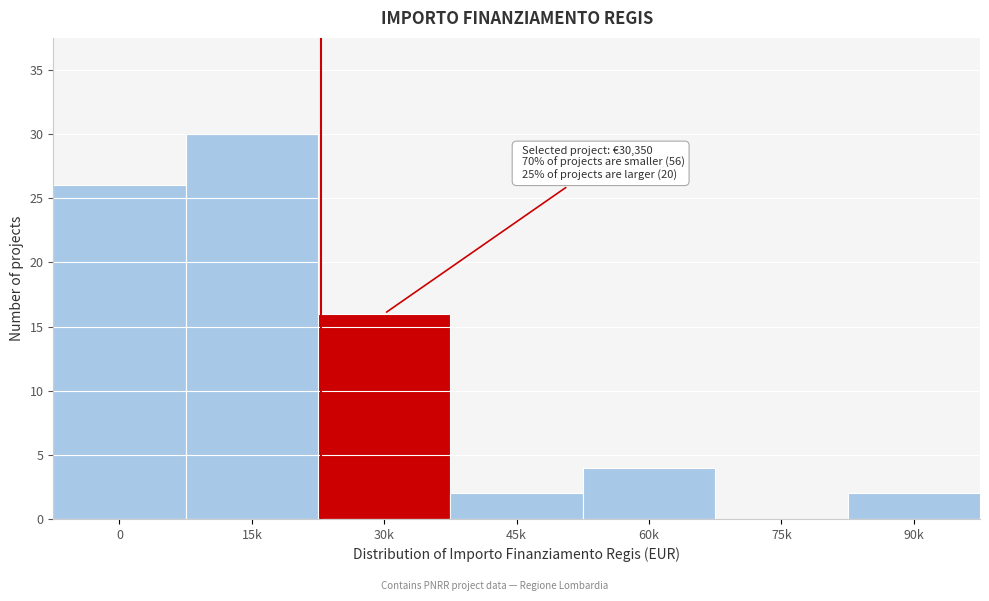

Reading left to right, what are all the values shown in this chart?

0=26	15k=30	30k=16	45k=2	60k=4	75k=0	90k=2